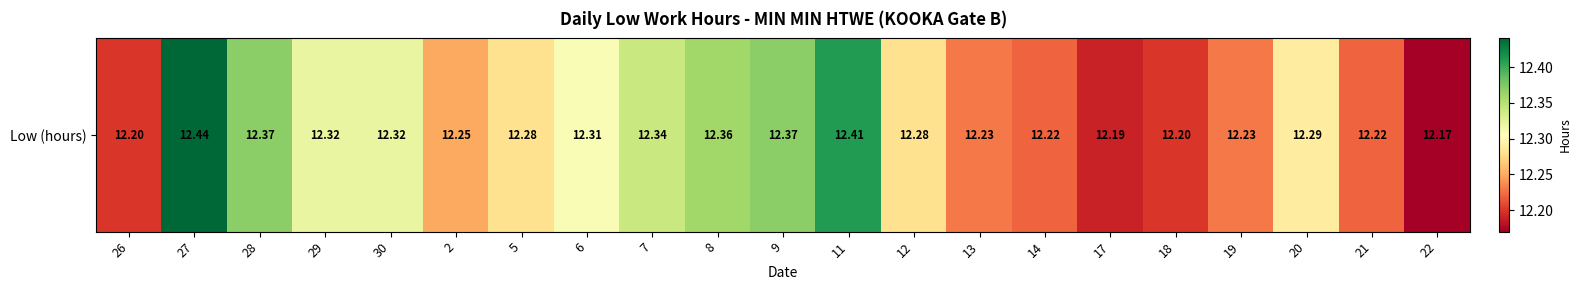

Approximately how many times larger is the value at 2 compared to 5?

1.0